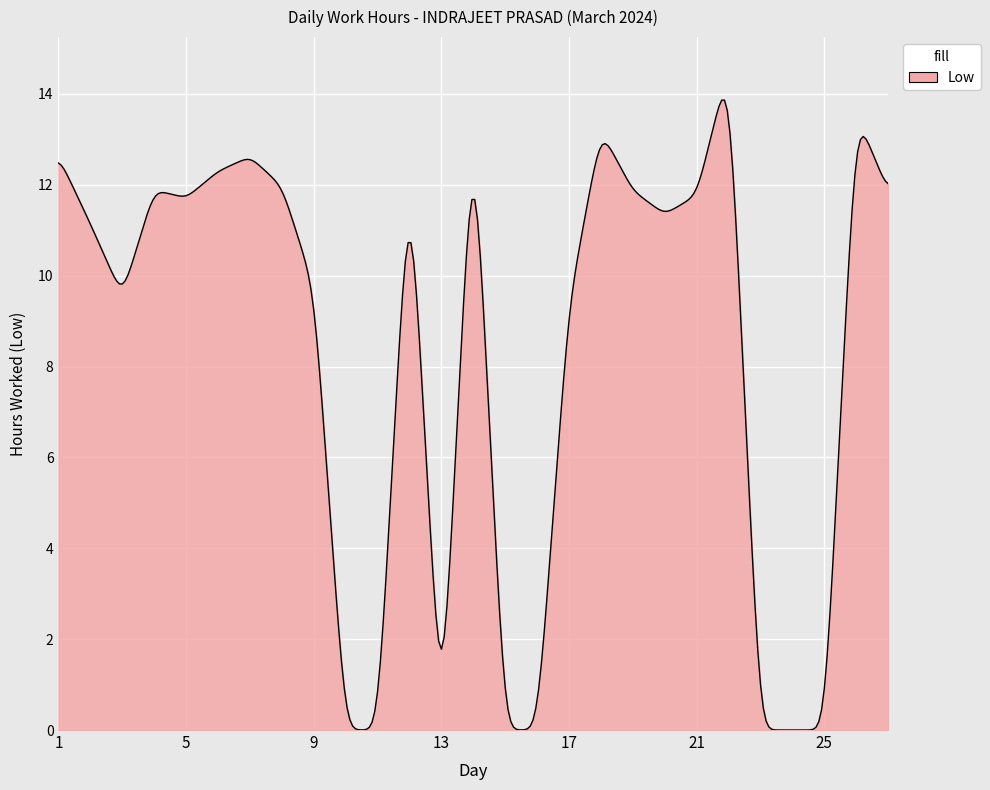

What is the difference between the maximum and minimum values?

13.9